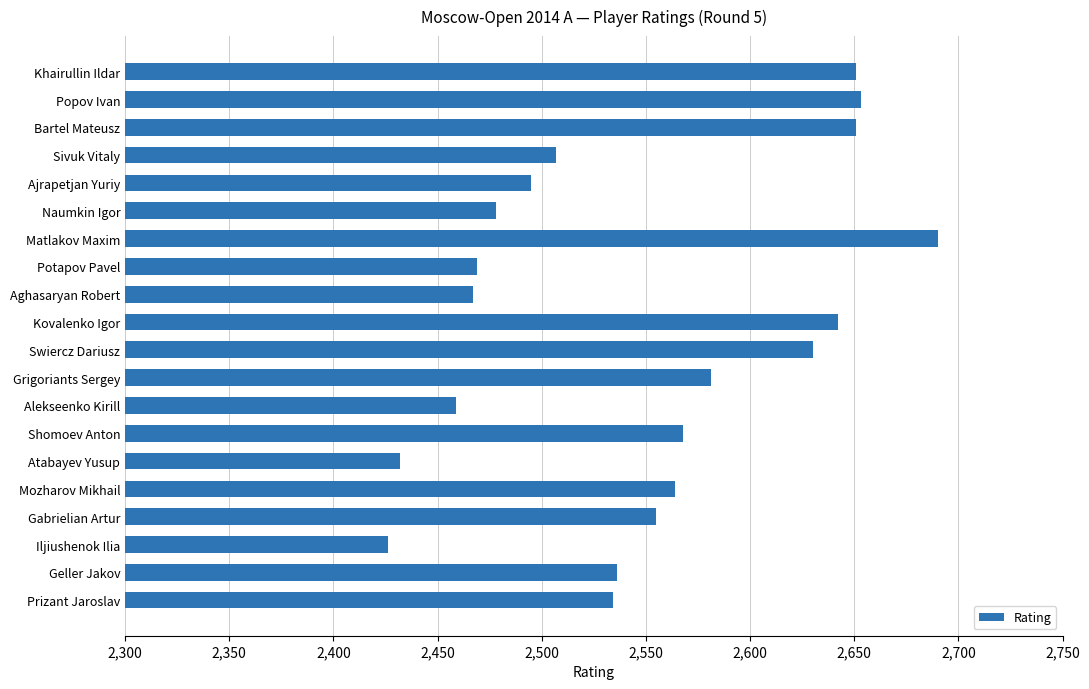

Are the bars grouped side by side (vs. stacked)?

No